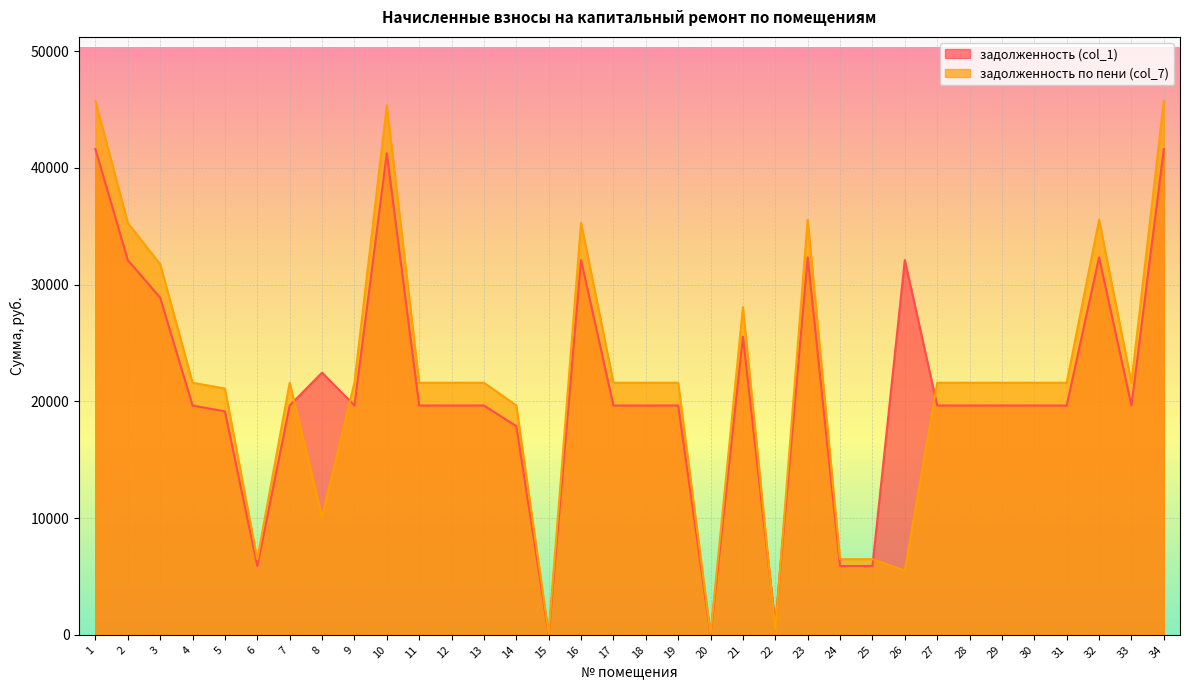

Reading left to right, list all the values displayed in this chart.

задолженность (col_1): 41605.9	32098.3	28876.8	19644.0	19144.0	5893.2	19644.0	22456.8	19644.0	41252.4	19644.0	19644.0	19644.0	17876.2	0.3	32098.3	19644.0	19644.0	19644.0	0.6	25537.2	893.2	32334.0	5893.2	5893.2	32098.3	19644.0	19644.0	19644.0	19644.0	19644.0	32334.0	19644.0	41605.9
задолженность по пени (col_7): 45736.0	35284.6	31743.3	21594.0	21094.0	6478.2	21594.0	10103.8	21594.0	45347.4	21594.0	21594.0	21594.0	19650.7	97.3	35284.6	21594.0	21594.0	21594.0	97.6	28072.2	487.5	35543.7	6478.2	6478.2	5502.5	21594.0	21594.0	21594.0	21594.0	21594.0	35543.7	21594.0	45736.0